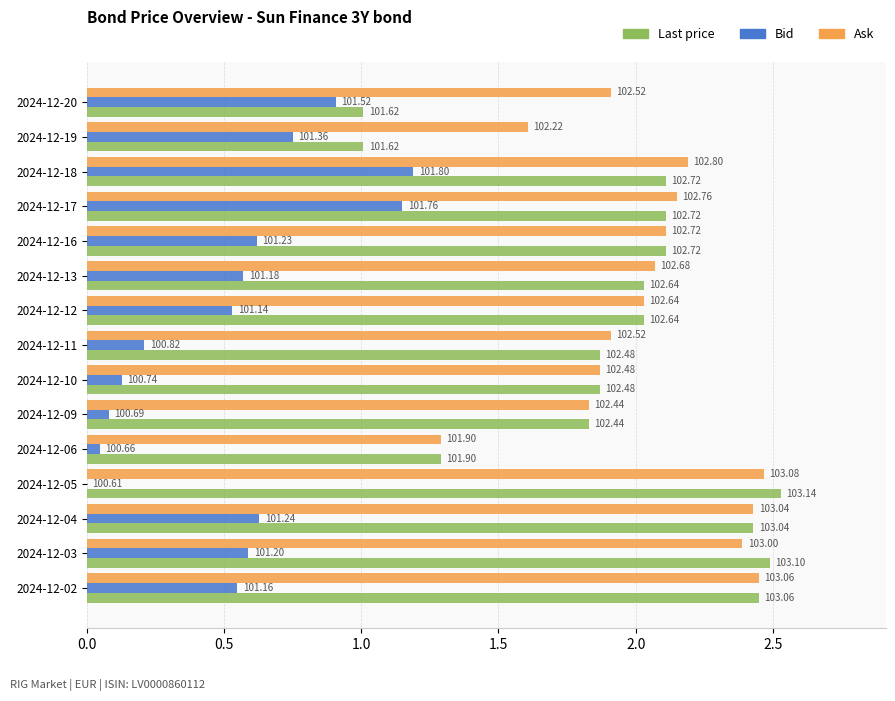

What are all the series names shown in the legend?

Last price, Bid, Ask